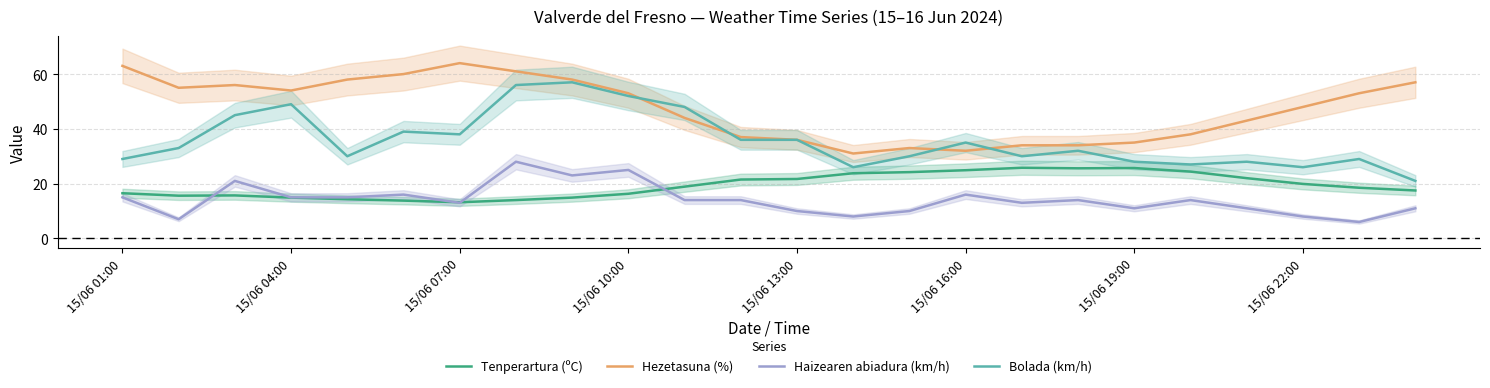

True or false: Bolada (km/h) has more than 2 points higher than both neighbors.

True